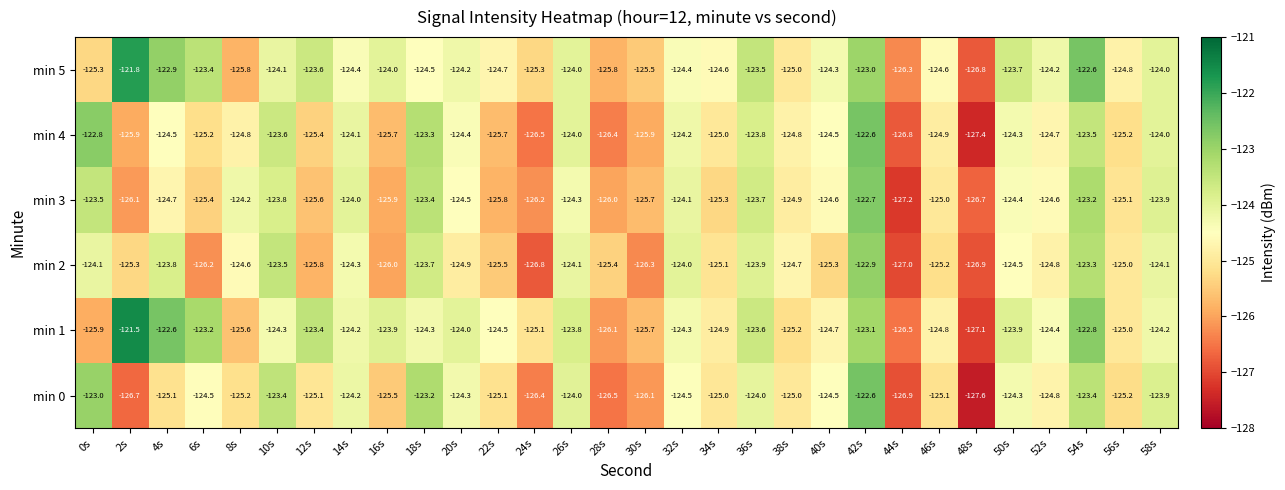

At which category does the chart reach its peak across all series?

2s